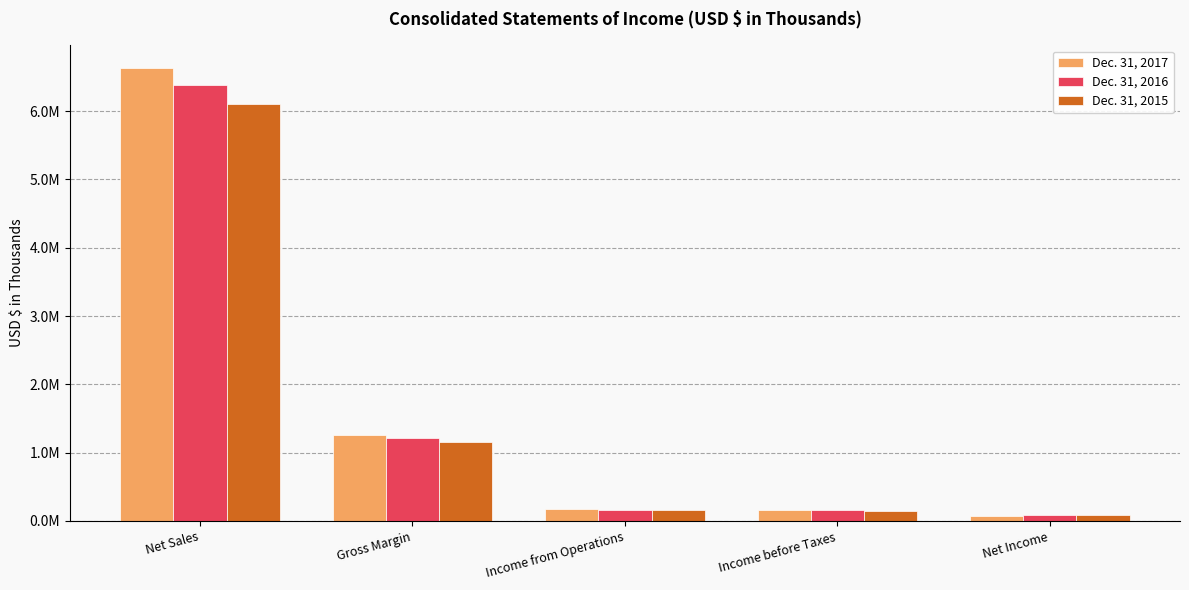

Is it true that Dec. 31, 2017 equals 167548 at Income before Taxes?

True